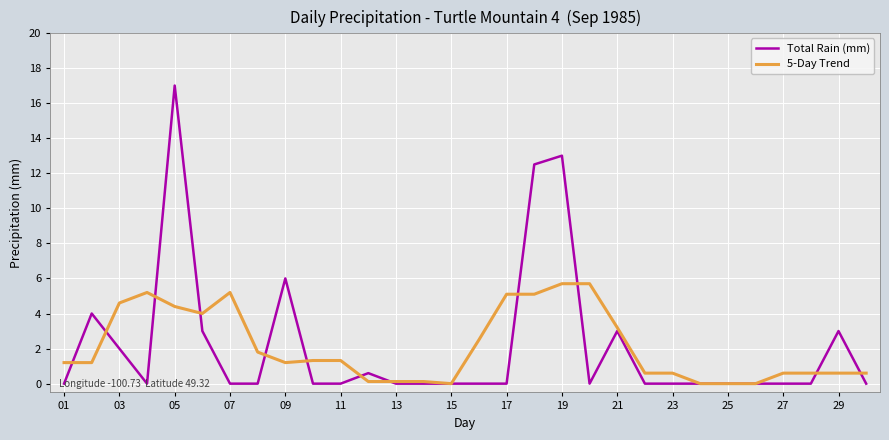

List the series in order of their peak value, lowest first.

5-Day Trend, Total Rain (mm)